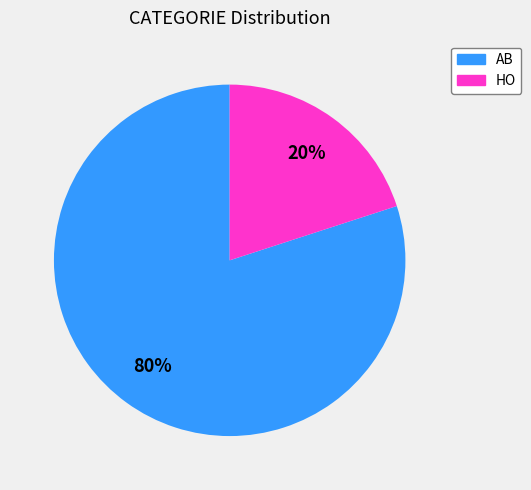

To the nearest percent, what is the difference between the largest and smallest slice percentages?

60%